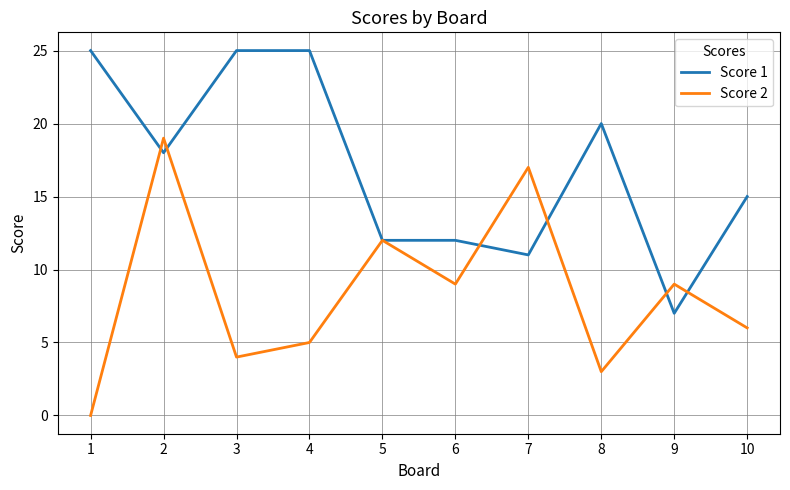

Rank the series by their average value, from highest to lowest.

Score 1, Score 2